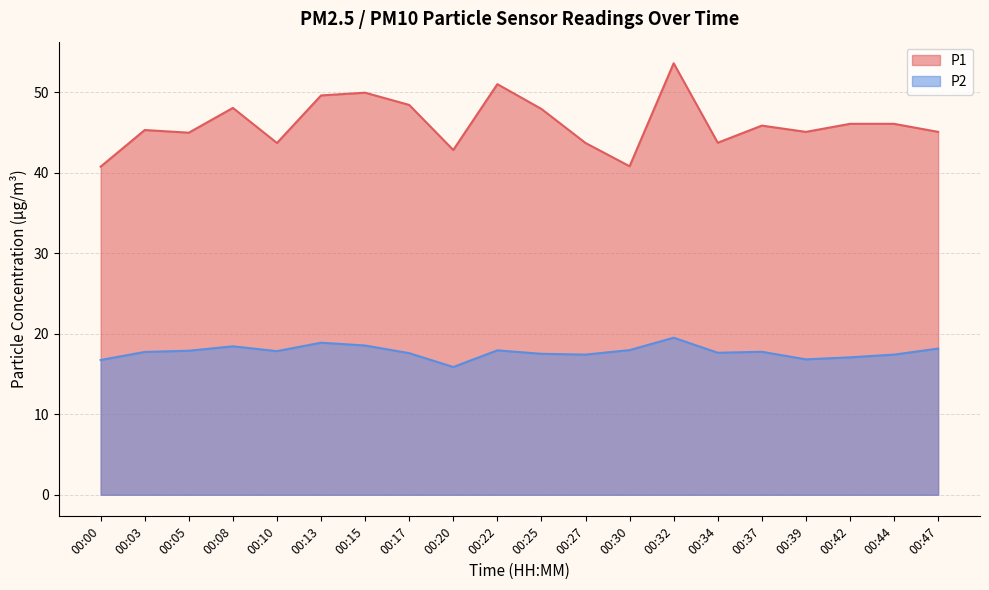

At which category does P1 reach its first local valley?

00:05